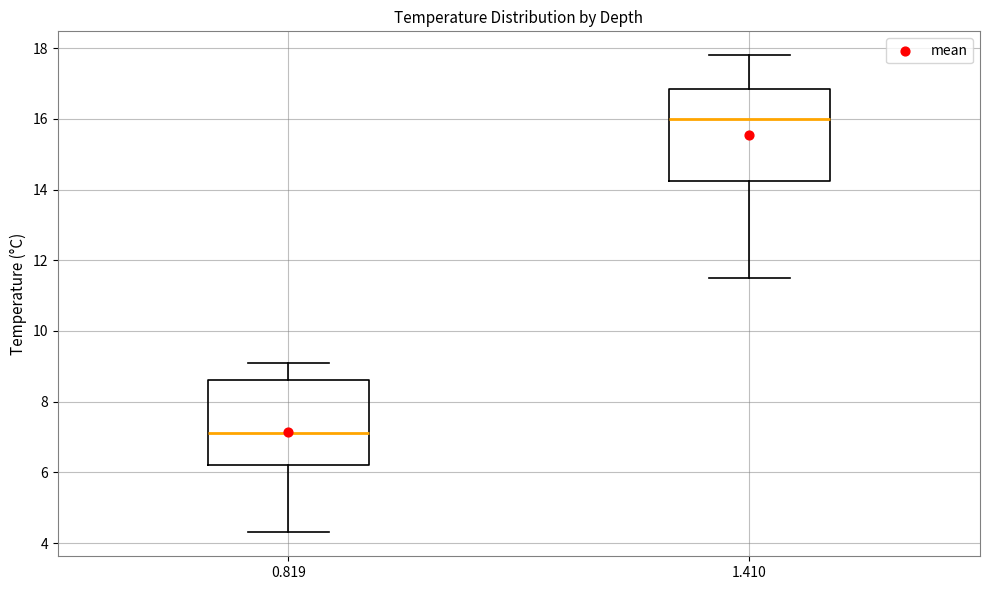

Which box is the tallest, from its lower edge to its upper edge?

1.410